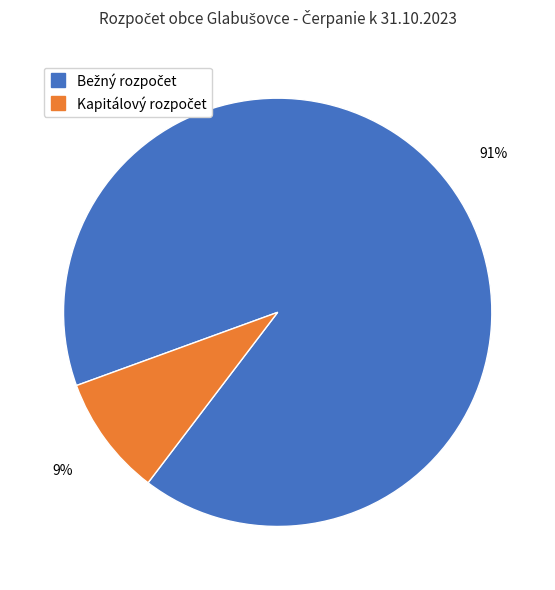

Is there any slice that represents more than half of the pie?

Yes